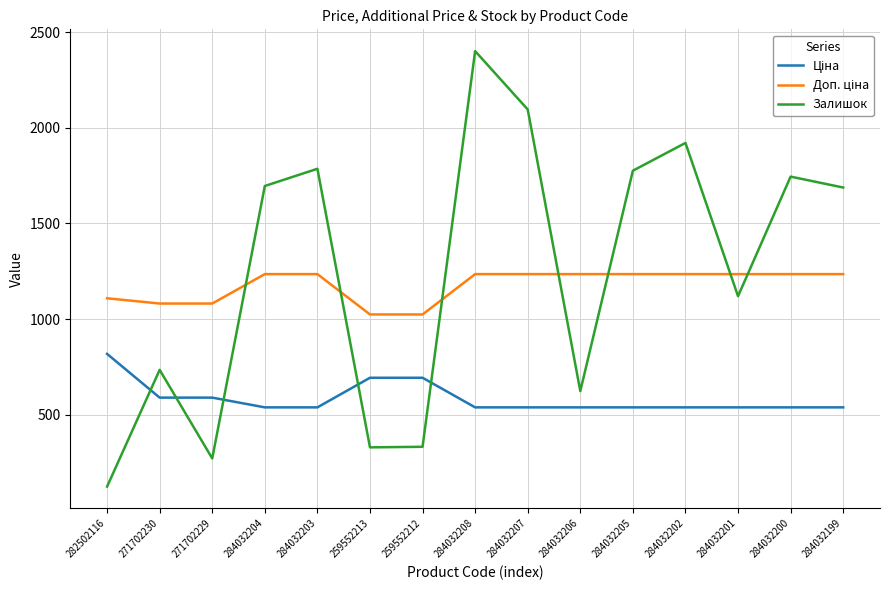

What is the difference between the Залишок values at 271702230 and 284032208?

1666.0